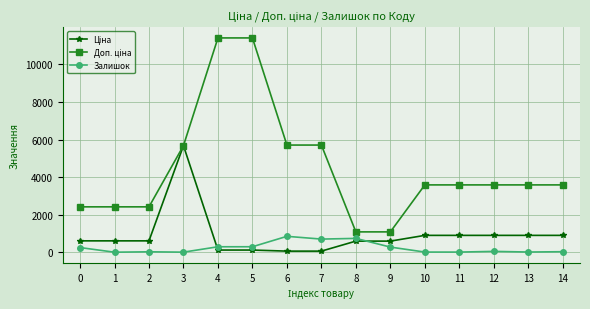

What is the total value across all series at 8?

2406.6